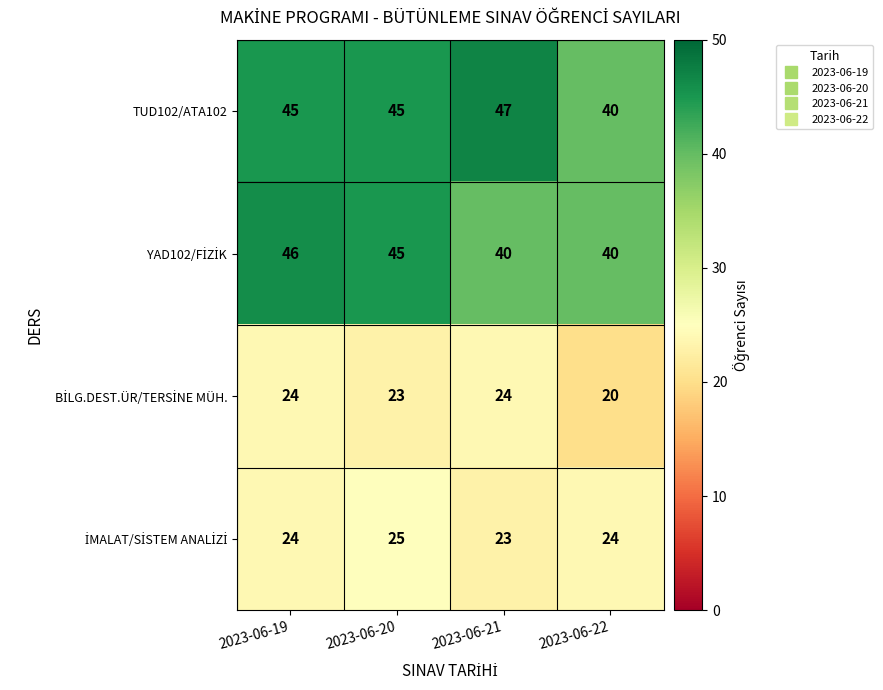

How many distinct data groups are displayed?

4